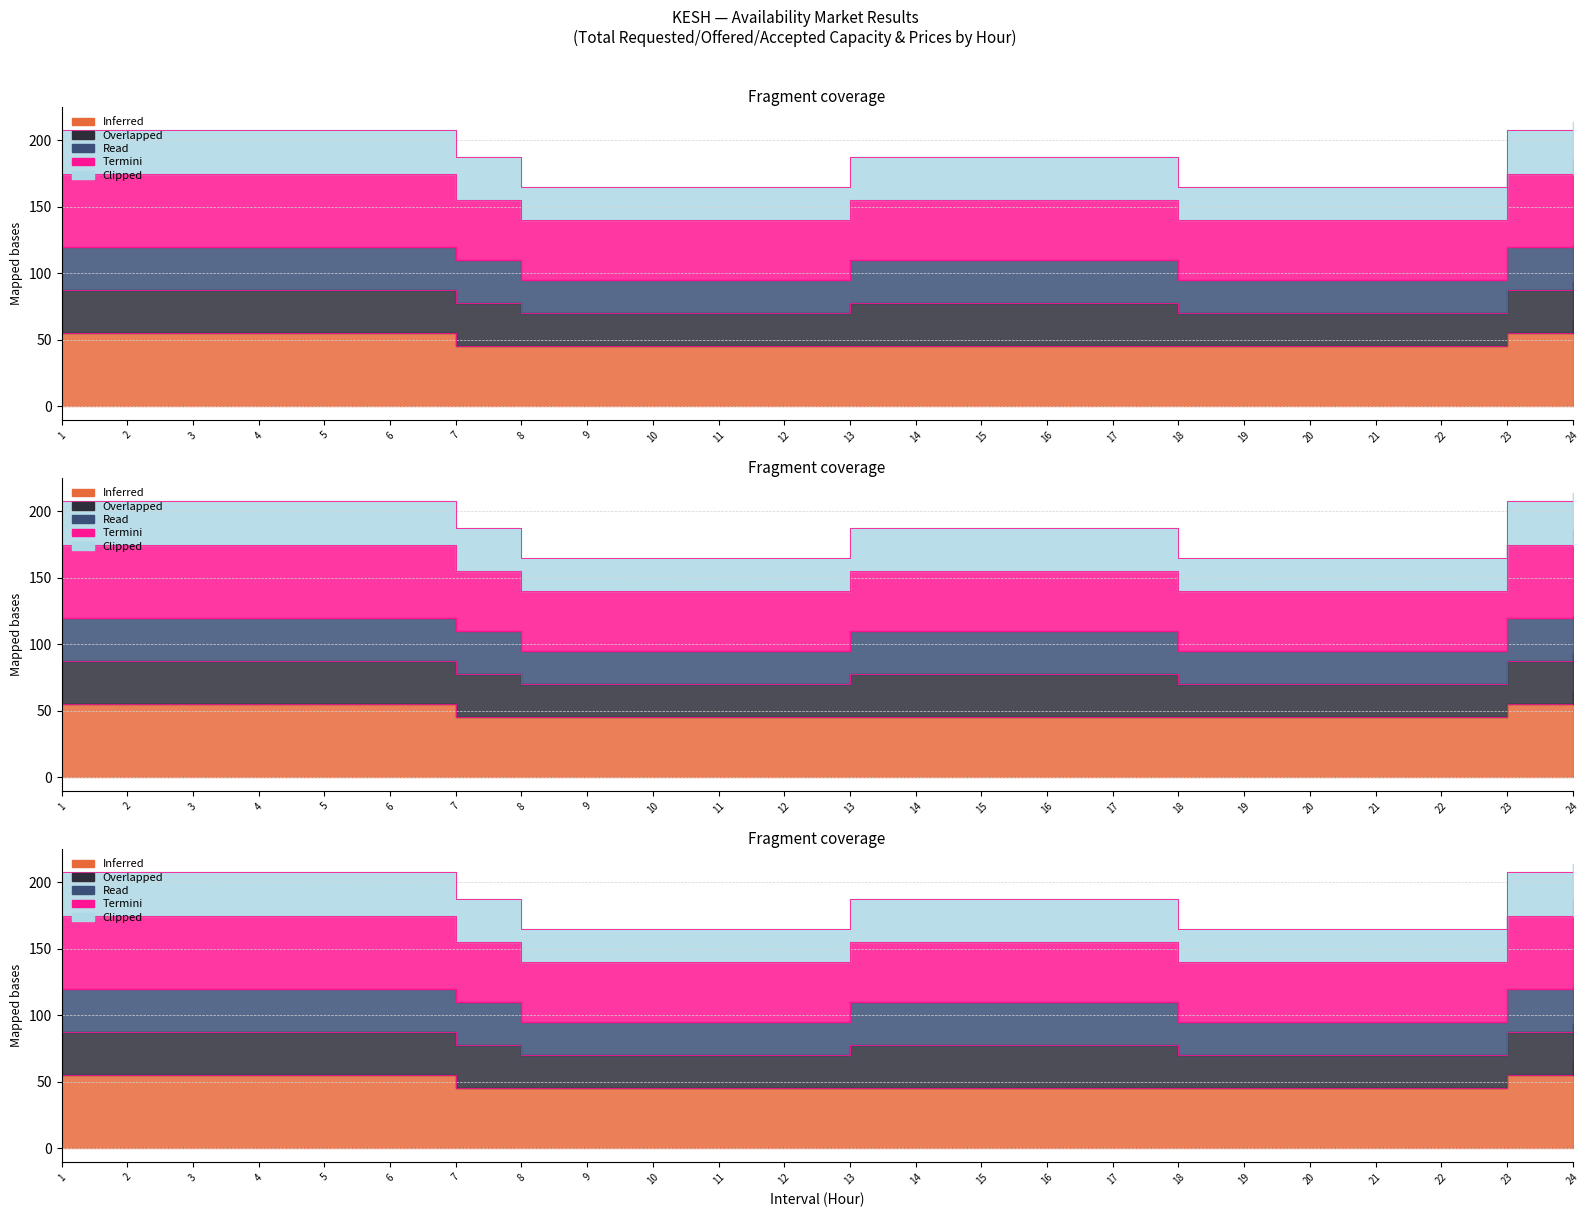

What is the minimum value shown in the chart?

45